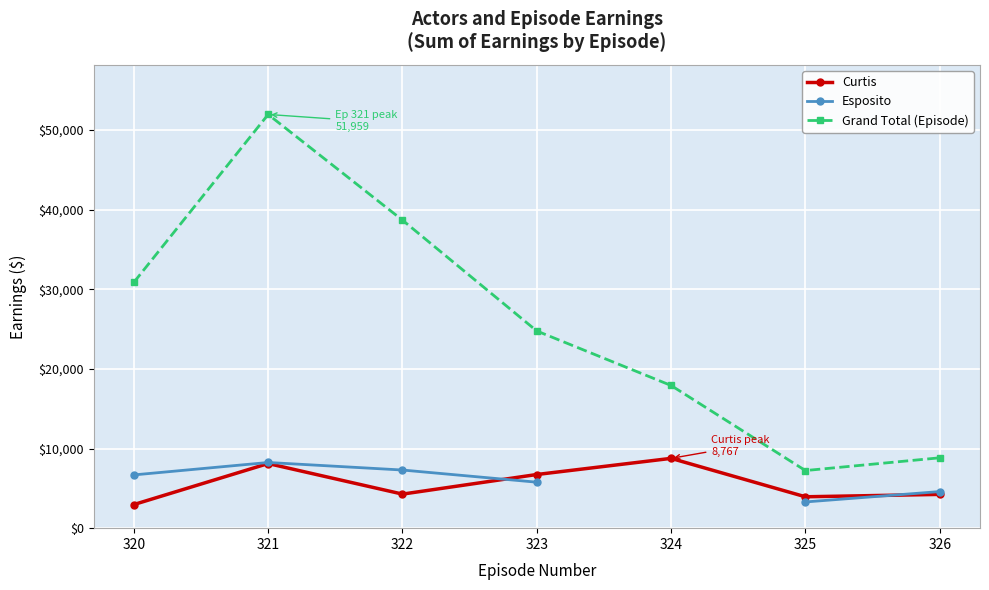

Where is the first local maximum for Grand Total (Episode)?

321